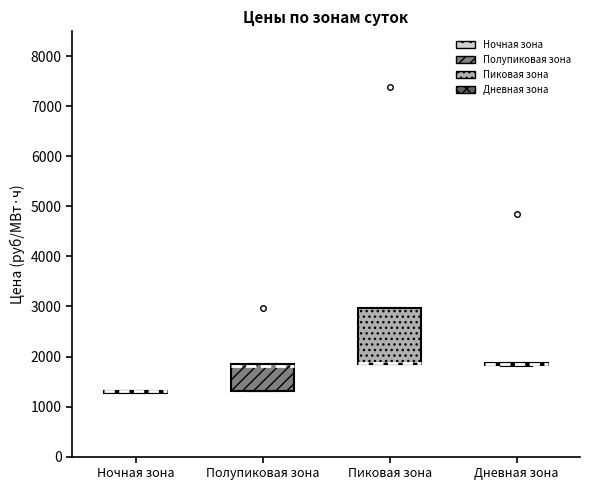

Comparing the boxes themselves (not the whiskers), which one is the tallest?

Пиковая зона